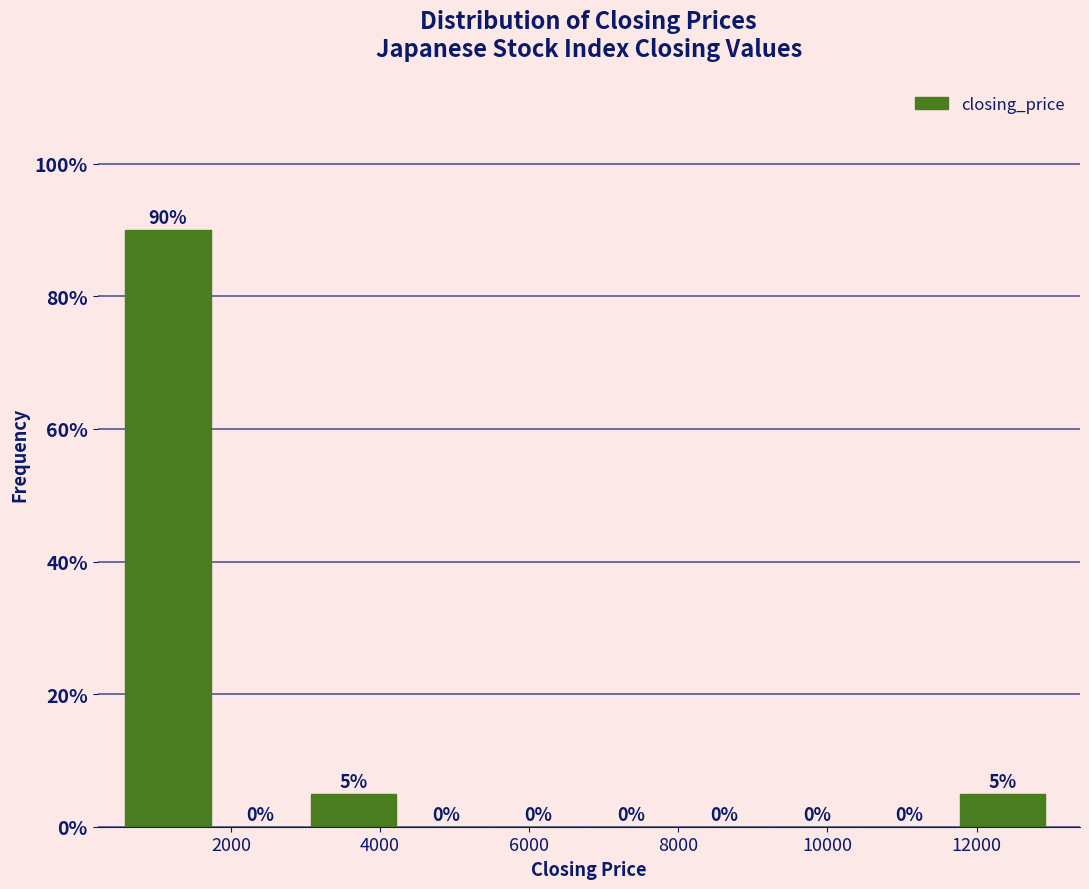

Which range on the x-axis has the tallest bar?

600 to 1800